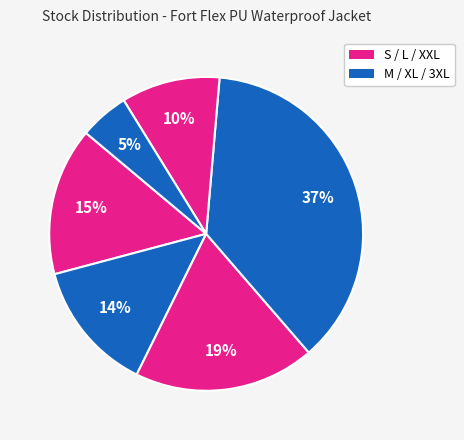

How many slices are in this pie chart?

6